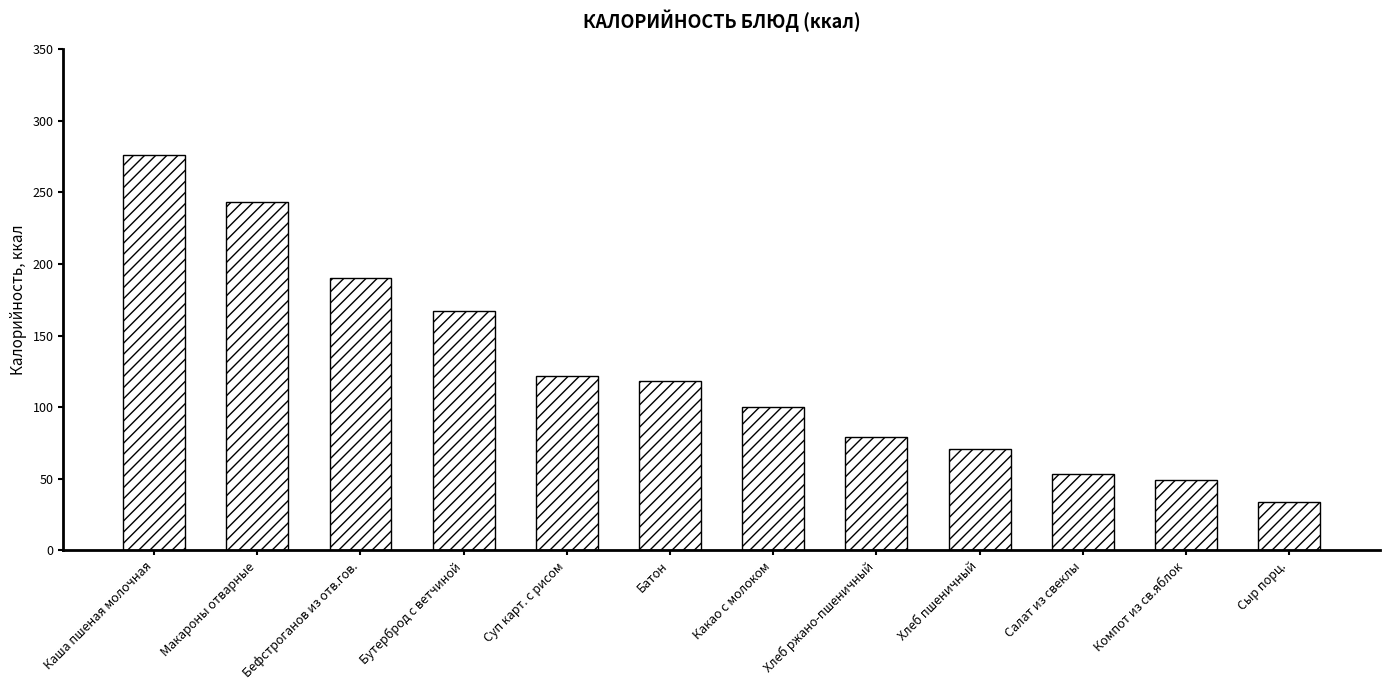

What is the difference between the second highest and second lowest values?

194